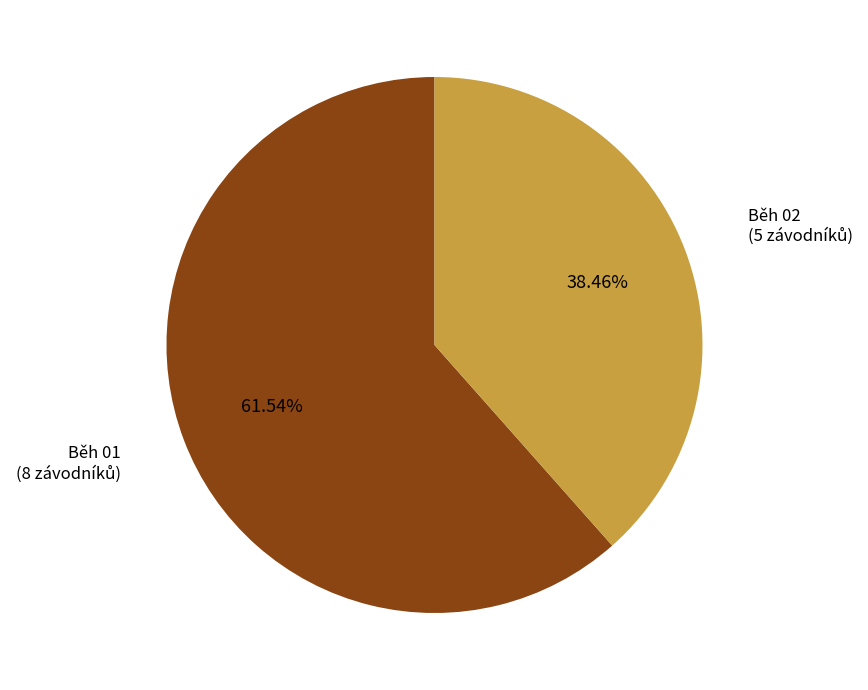

Combined, what portion of the pie is Běh 02 and Běh 01?

100.0%